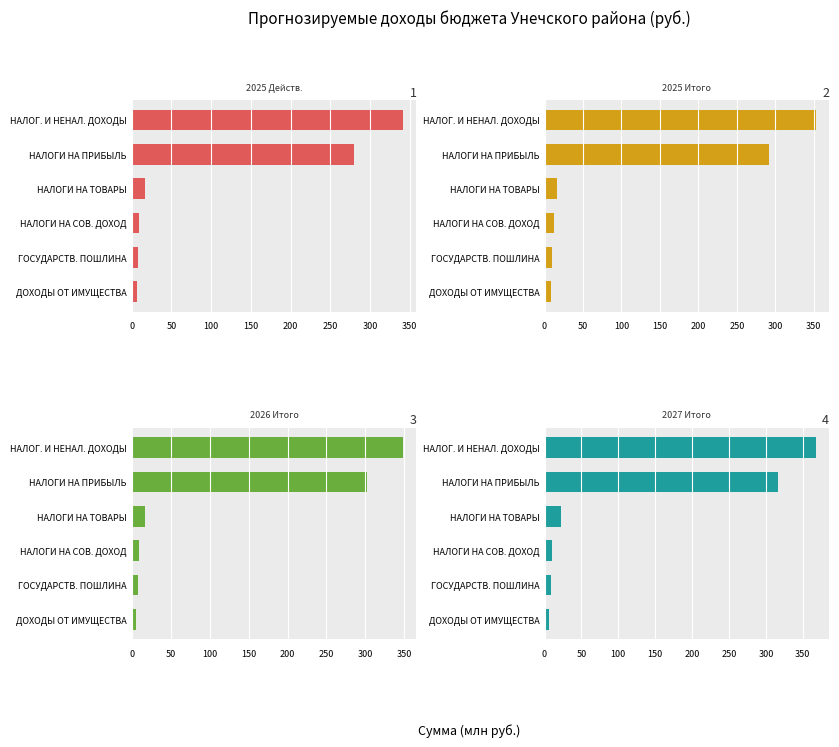

Reading left to right, list all the values displayed in this chart.

2025 Действ.: 341.3	280.2	16.6	9.5	7.7	6.5
2025 Итого: 352.5	291.9	16.6	12.0	9.1	8.2
2026 Итого: 348.1	301.8	16.8	9.9	7.9	5.5
2027 Итого: 367.5	315.8	21.7	10.2	8.2	5.5